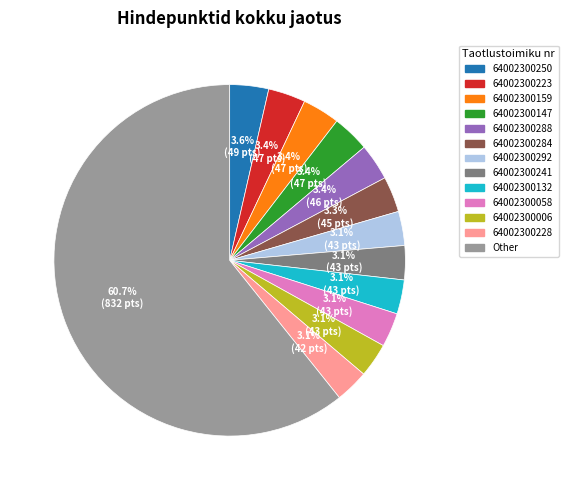

Do 64002300159 and 64002300228 together represent more than half of the pie?

No